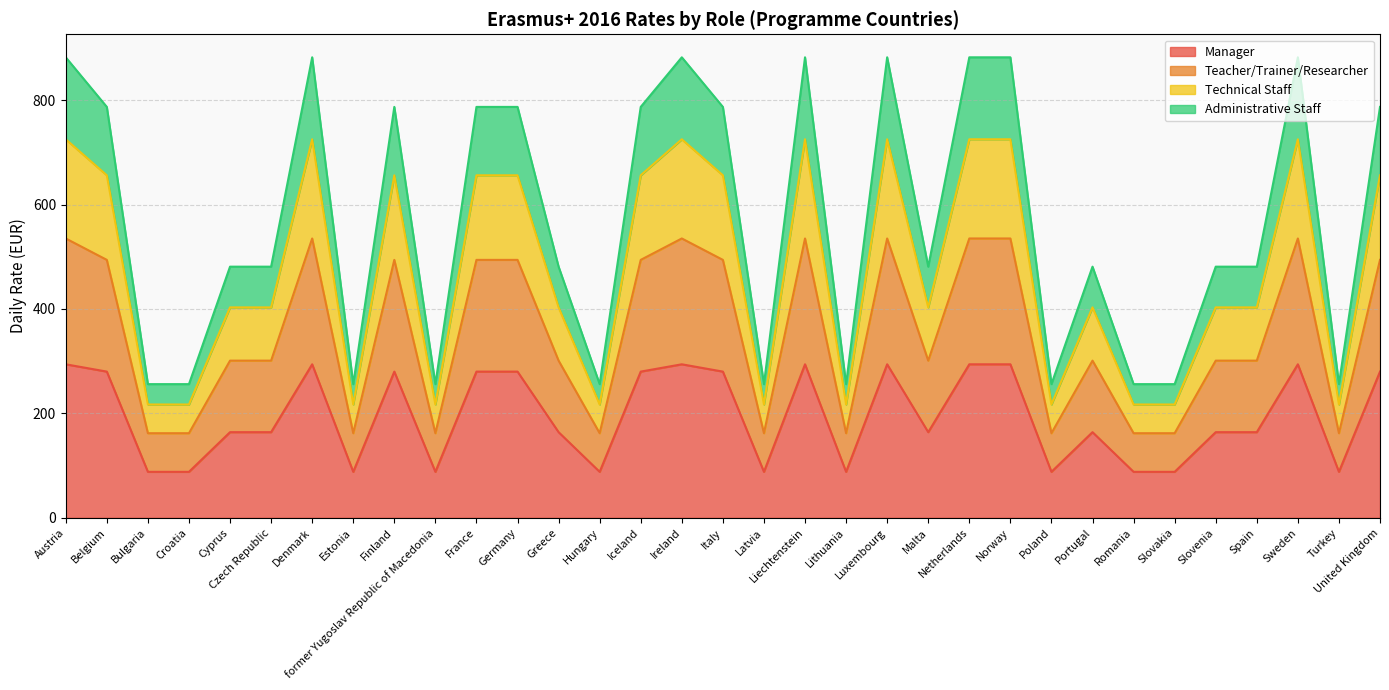

What is the spread (max minus min) of values at Malta?

317